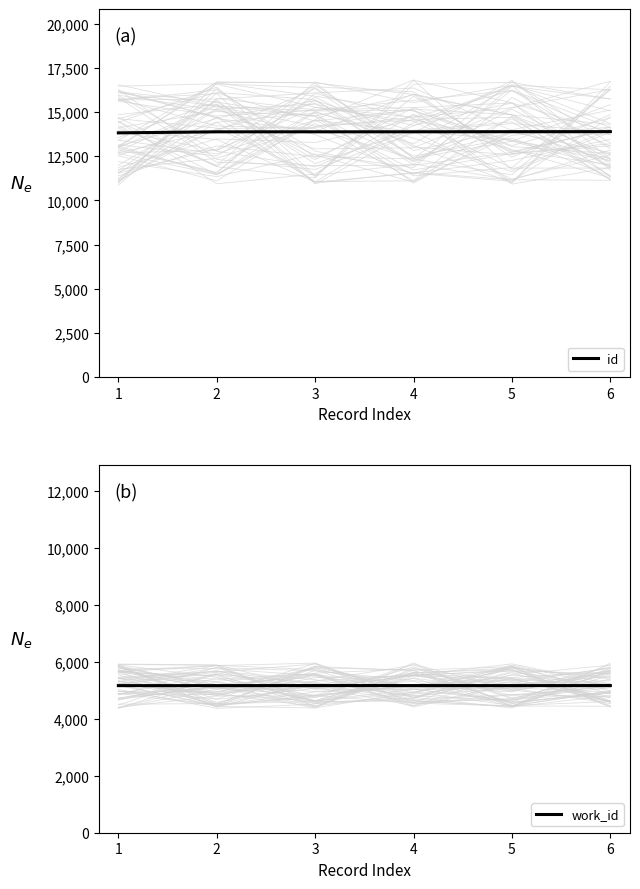

What is the maximum value for id?

13897